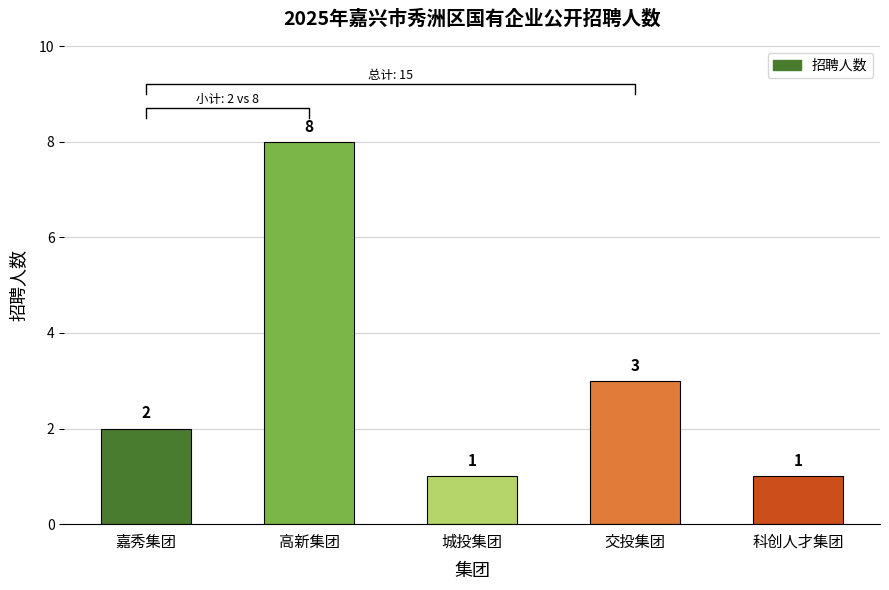

What is the difference between the maximum and minimum values?

7